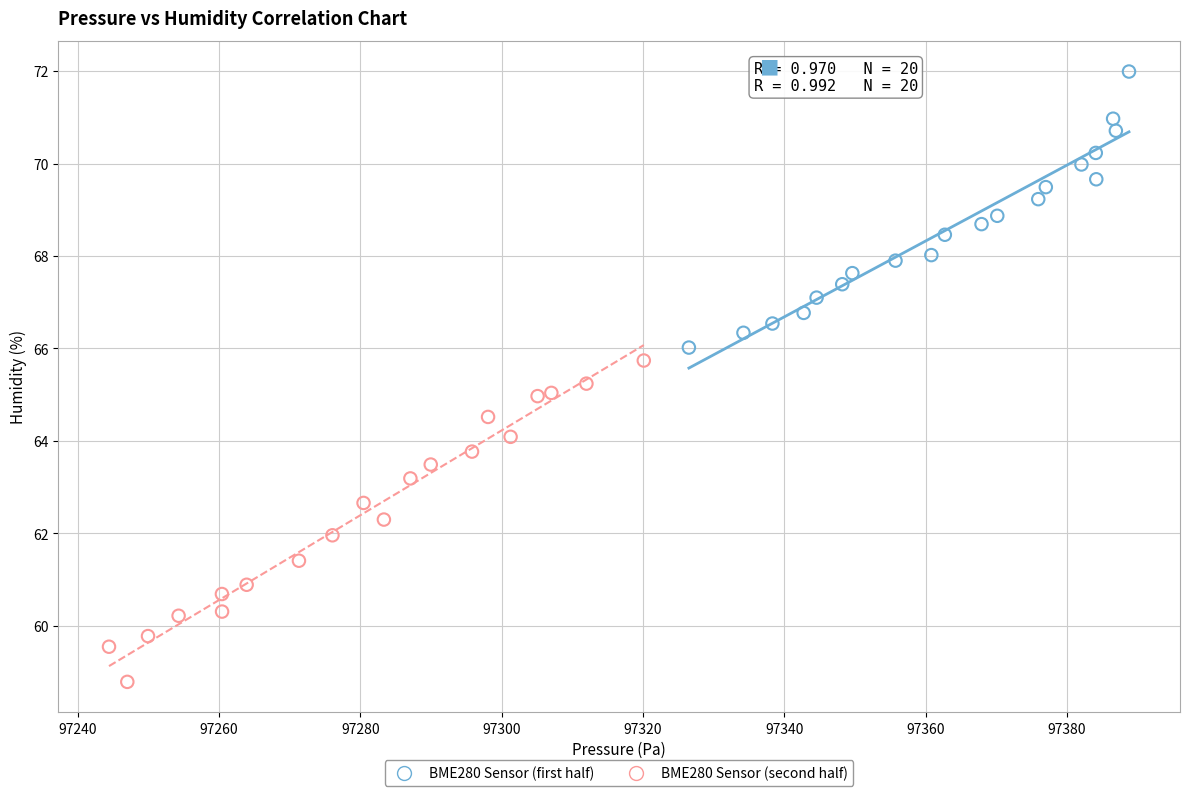

Which series reaches the maximum Y coordinate?

BME280 Sensor (first half)